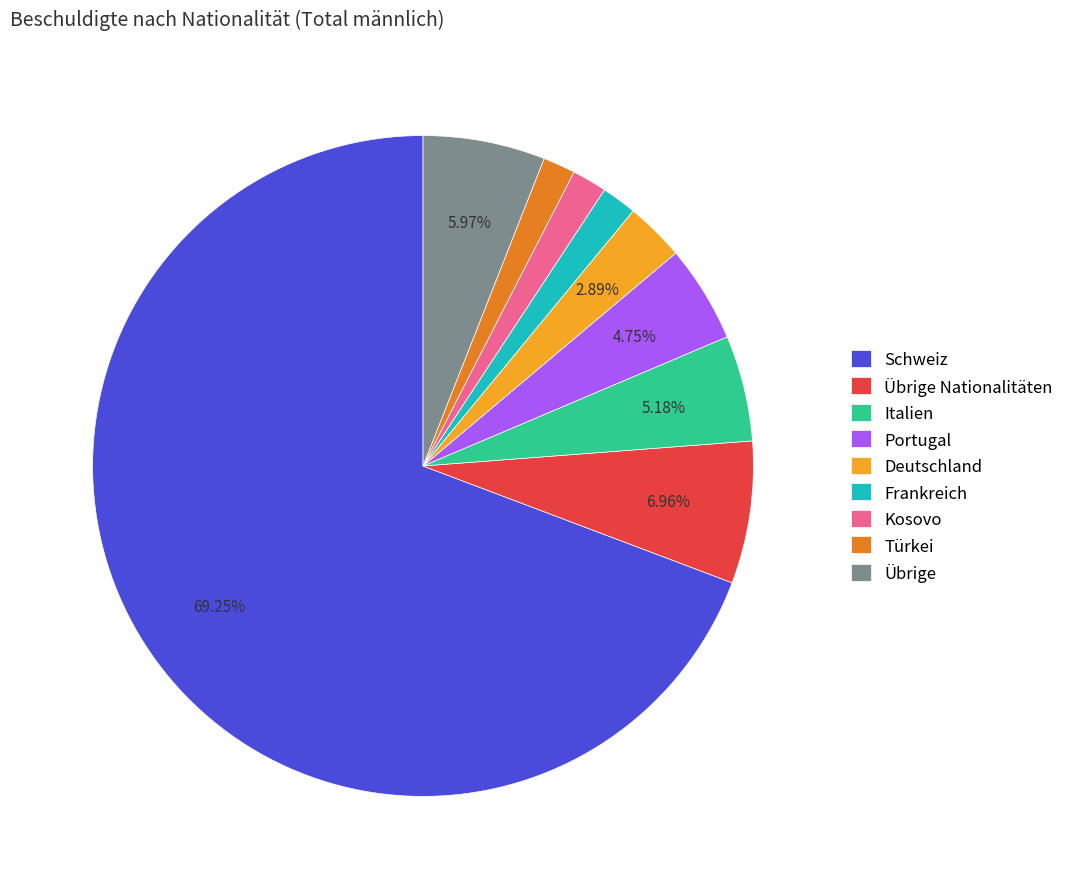

What percentage is the Portugal slice, to the nearest percent?

5%